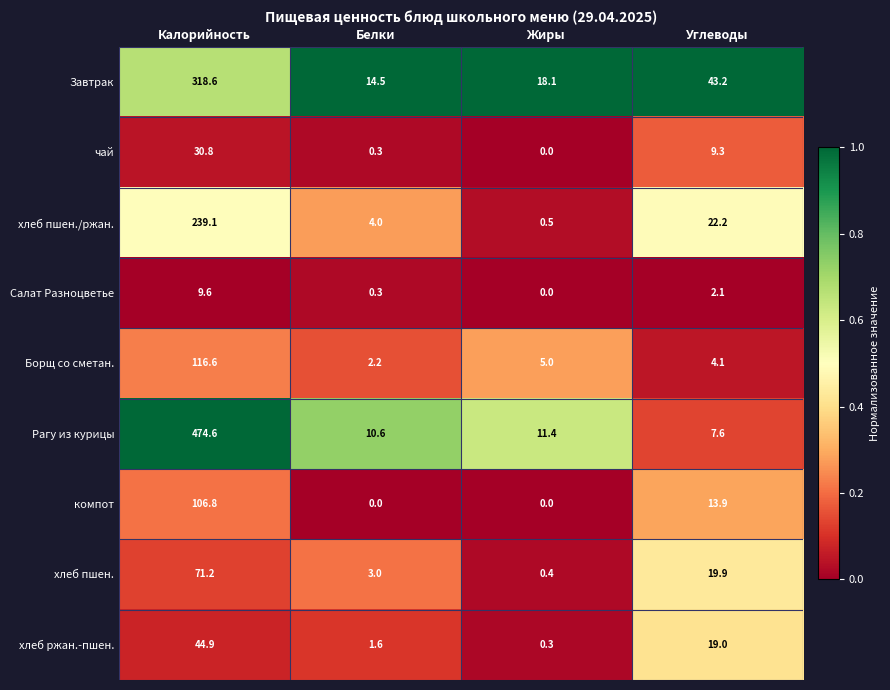

At which label does хлеб пшен. first exceed 19?

Калорийность